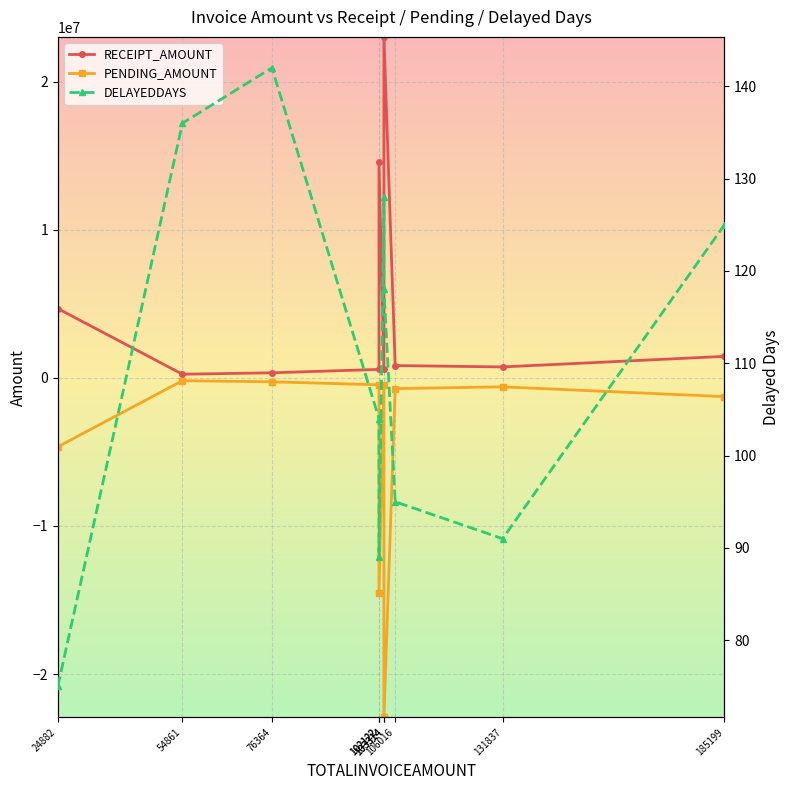

Between 131837 and 185199, which is larger?

185199